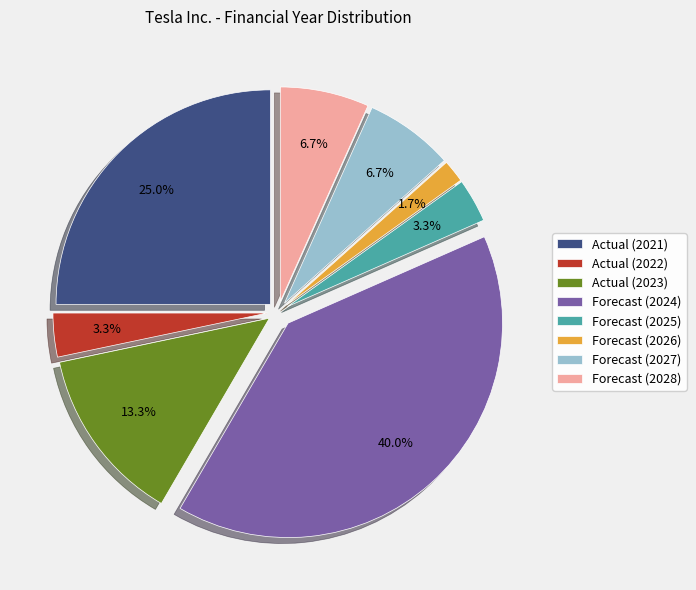

Is there a majority slice in this chart?

No